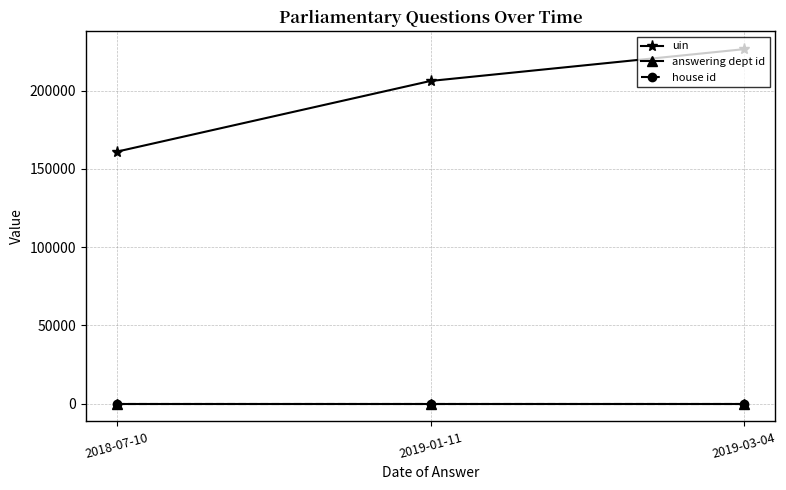

Is the value of answering dept id at 2019-03-04 greater than the value of uin at 2018-07-10?

No